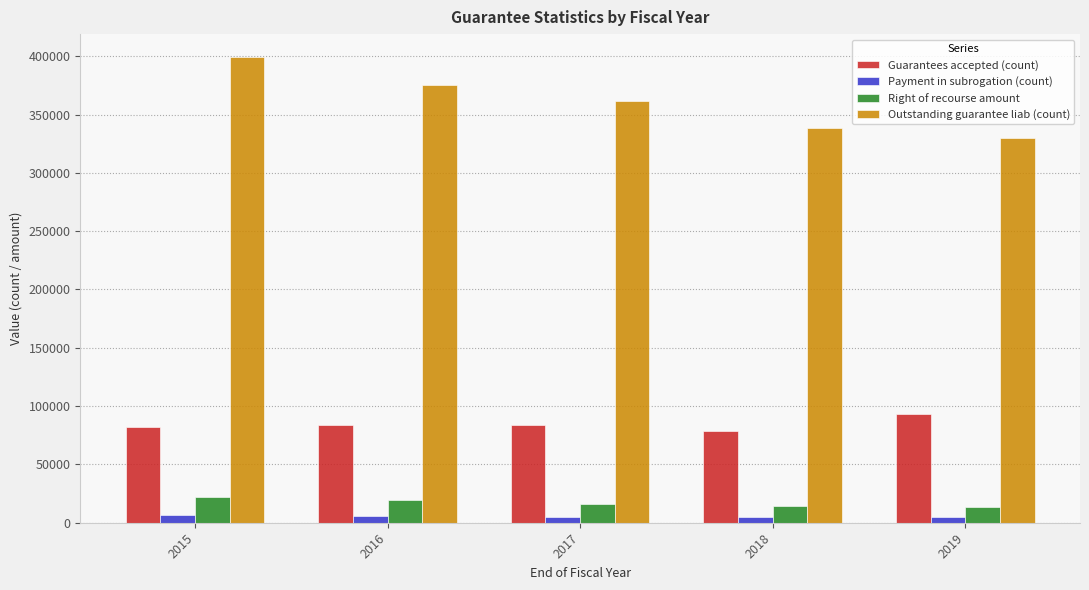

Which series changed the most between 2015 and 2018?

Outstanding guarantee liab (count)